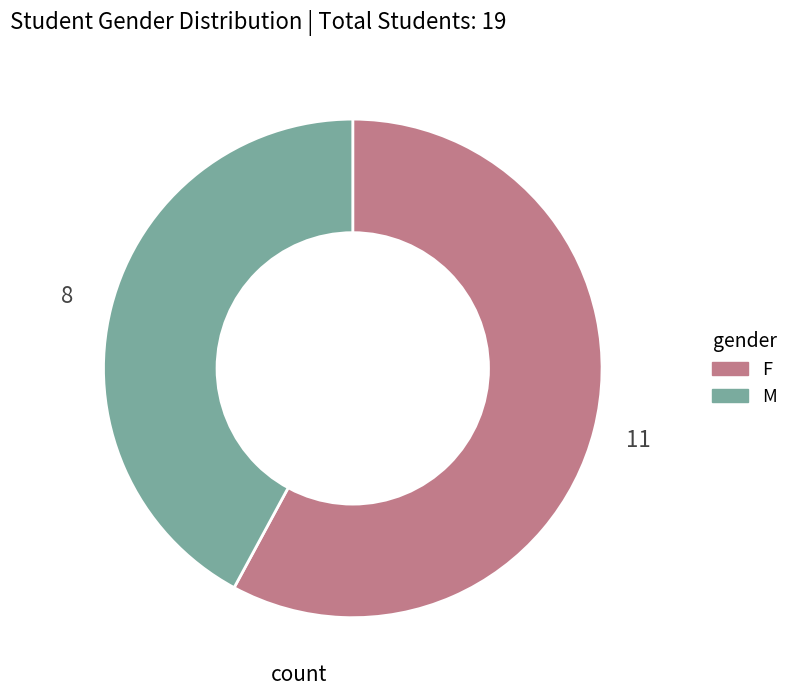

Which category has the biggest portion of the pie?

F